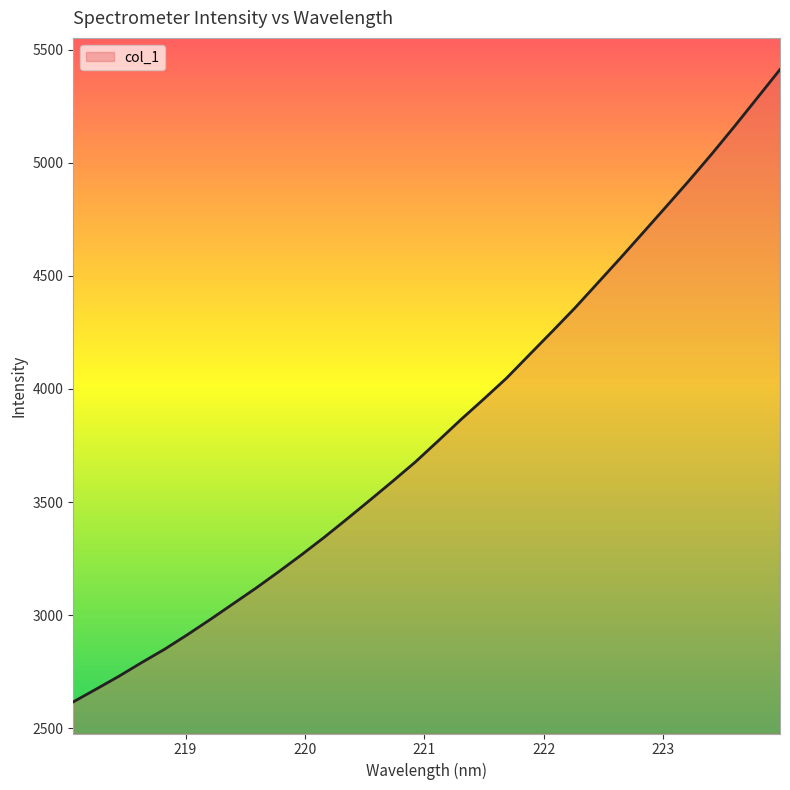

What is the minimum value shown in the chart?

2616.0